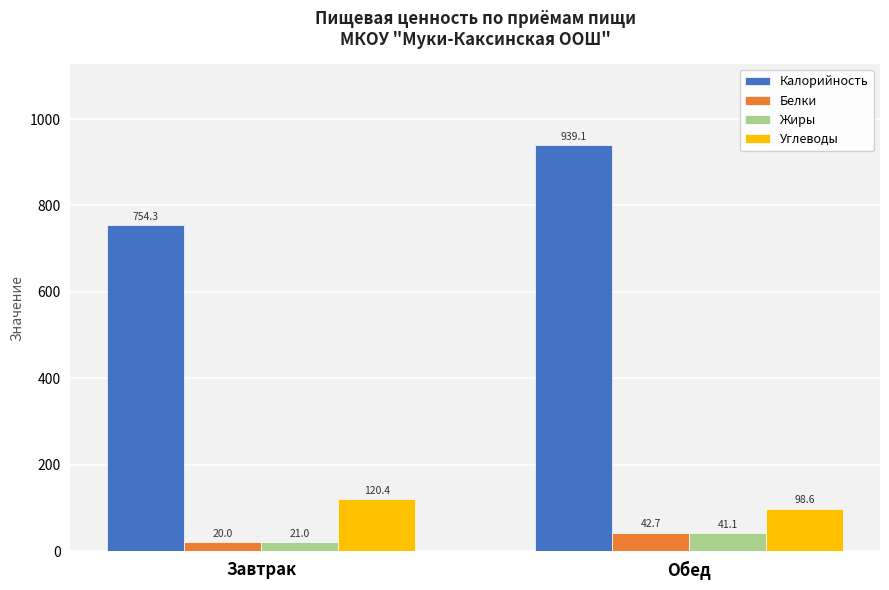

The Углеводы series shows 64.2 at Завтрак. True or false?

False